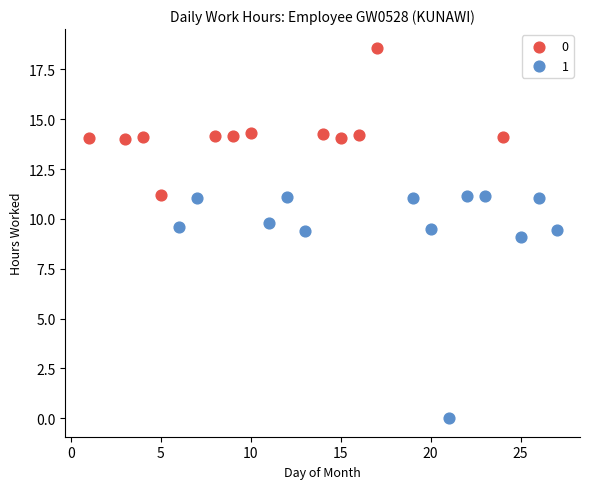

What are all the series names shown in the legend?

0, 1